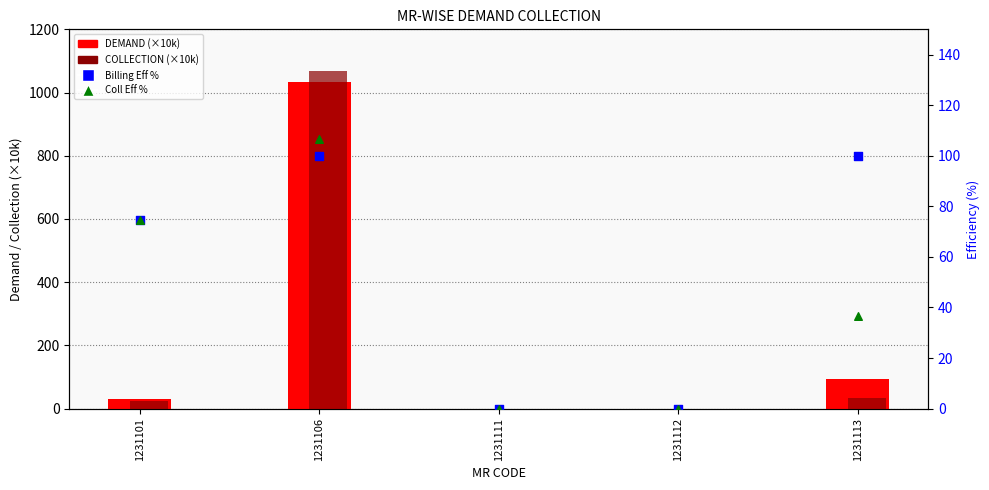

Which series reaches the minimum Y coordinate?

DEMAND (×10k)